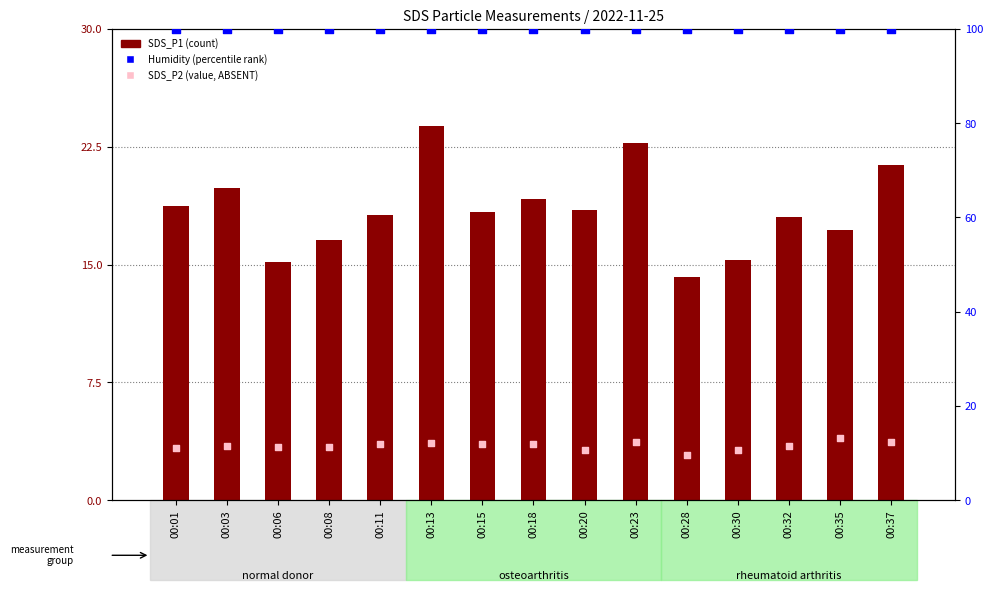

What is the total value across all series at 00:28?

117.0